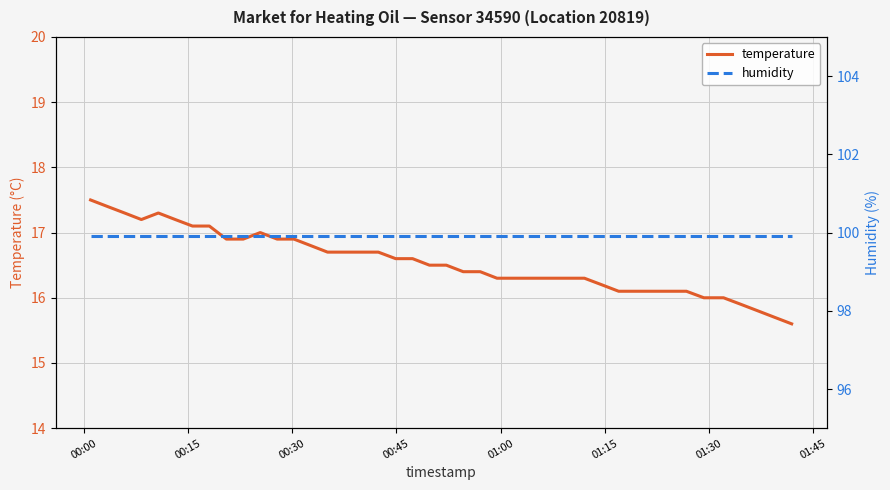

How many lines are shown in the chart?

2